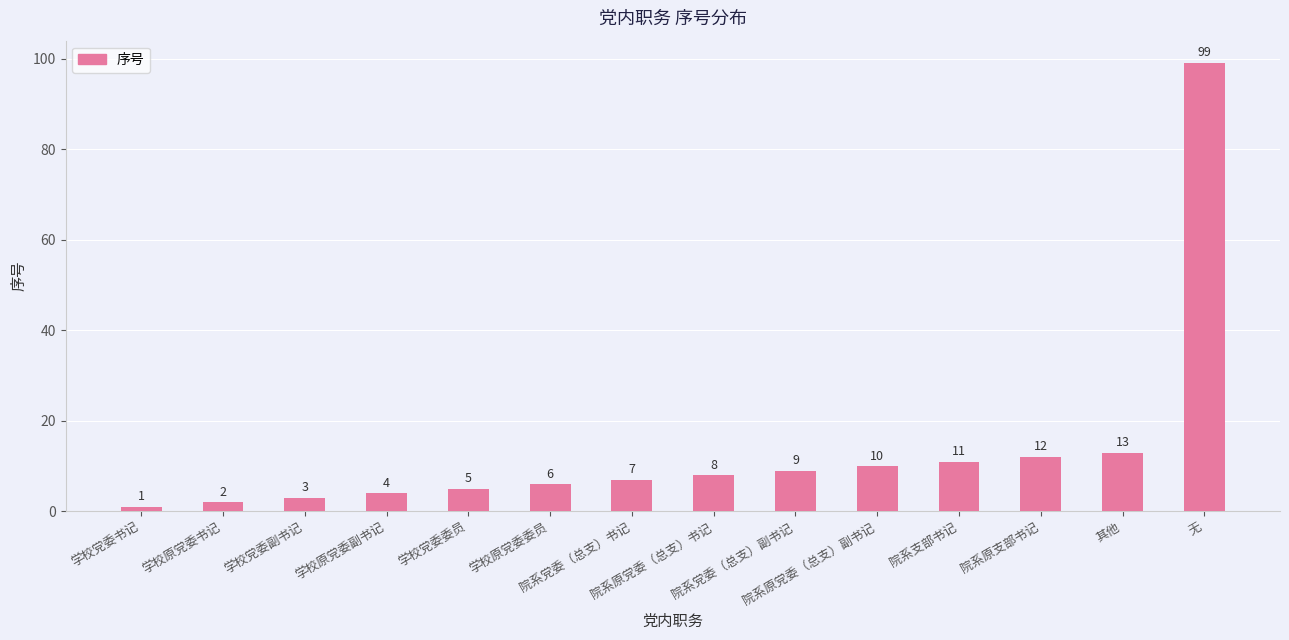

What is the difference between the maximum and minimum values?

98